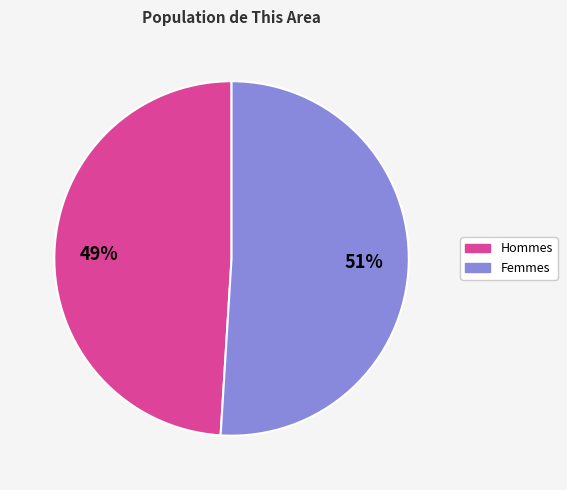

To the nearest percent, what is the difference between the largest and smallest slice percentages?

2%